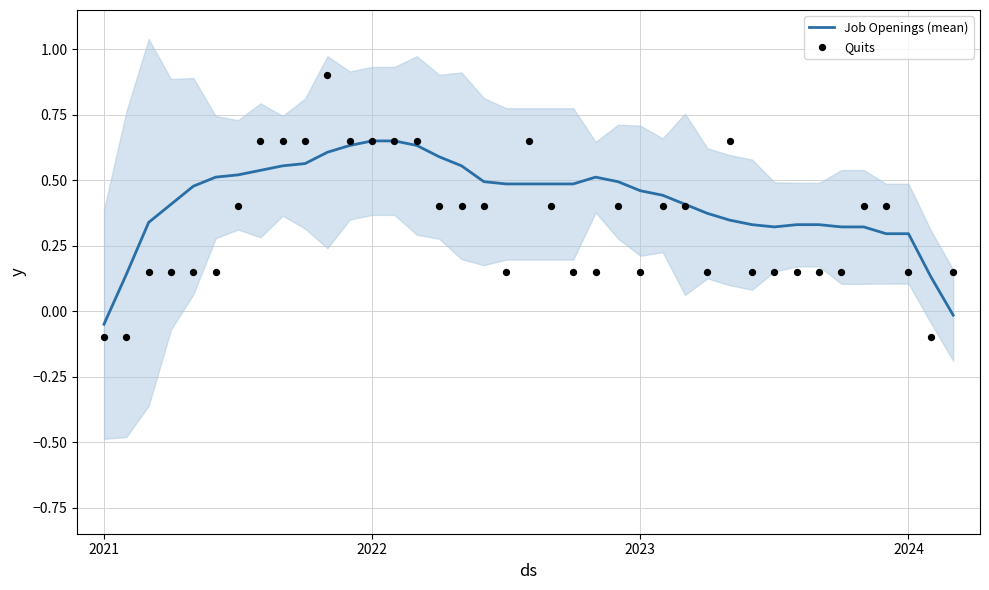

True or false: Job Openings (mean) has a value of 0.4 at 2024.

False